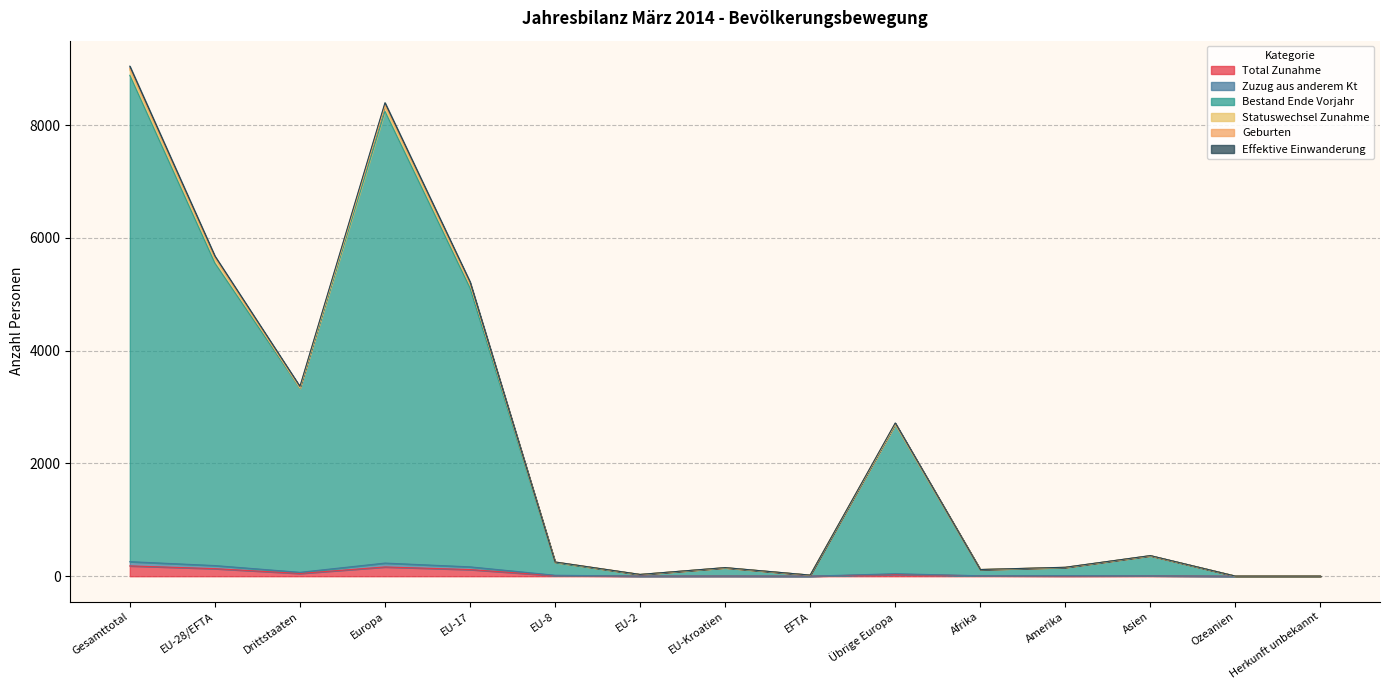

The value of Bestand Ende Vorjahr at EFTA is 19. True or false?

True